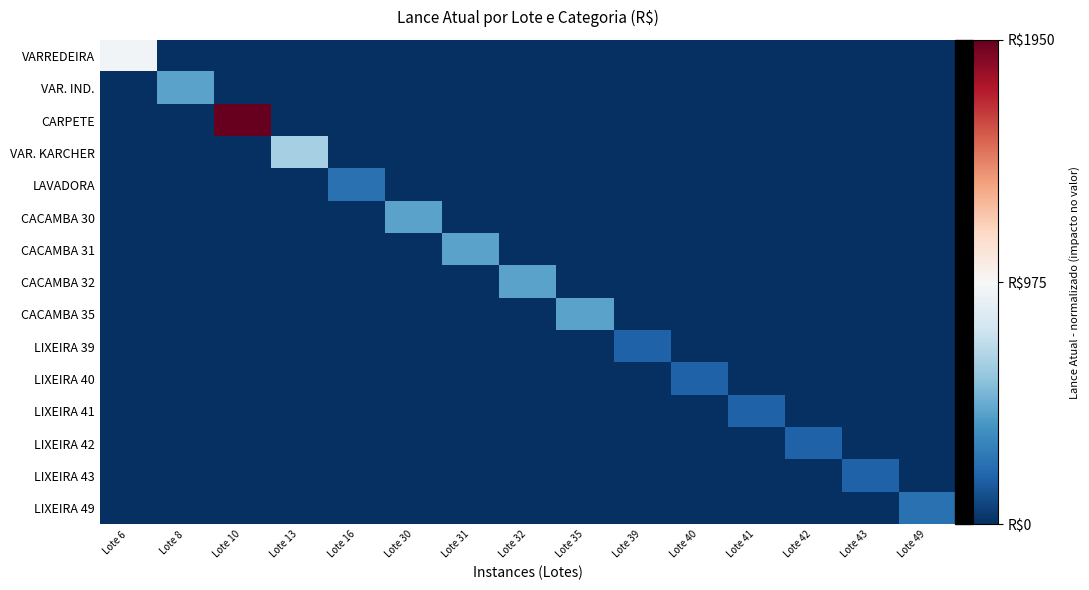

The LIXEIRA 40 series shows -1.7 at Lote 13. True or false?

False